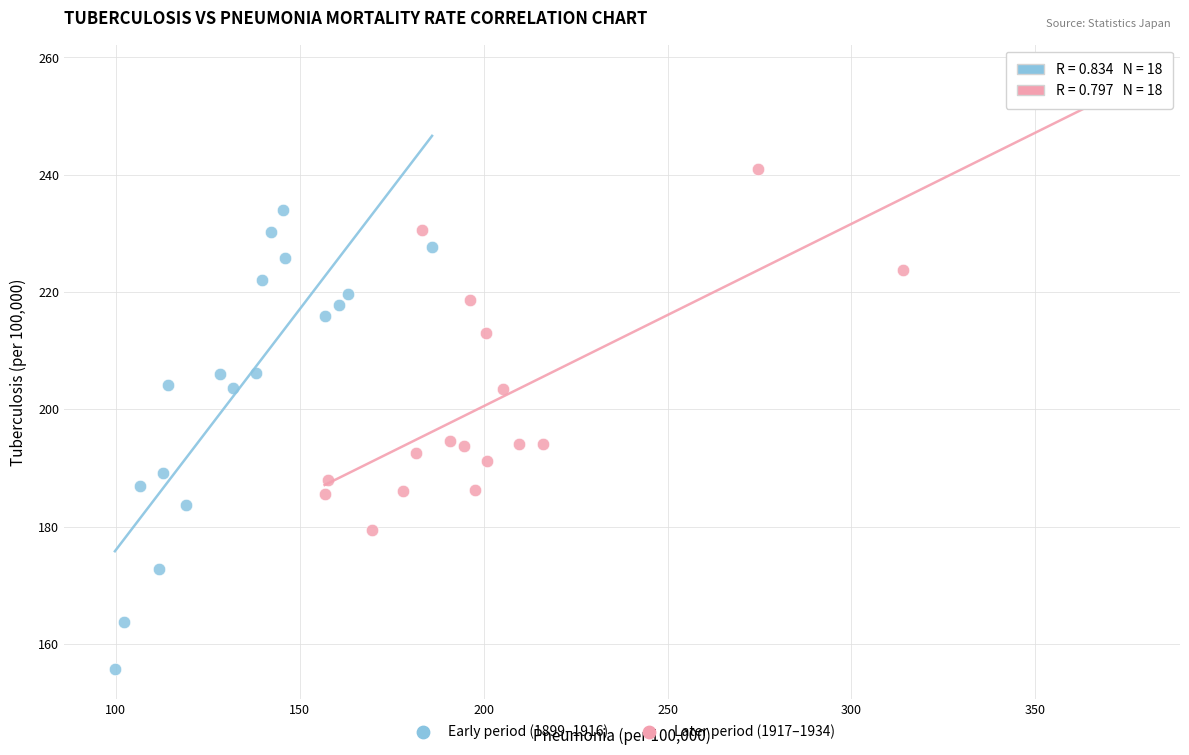

Which series contains the highest Y value?

Later period (1917–1934)